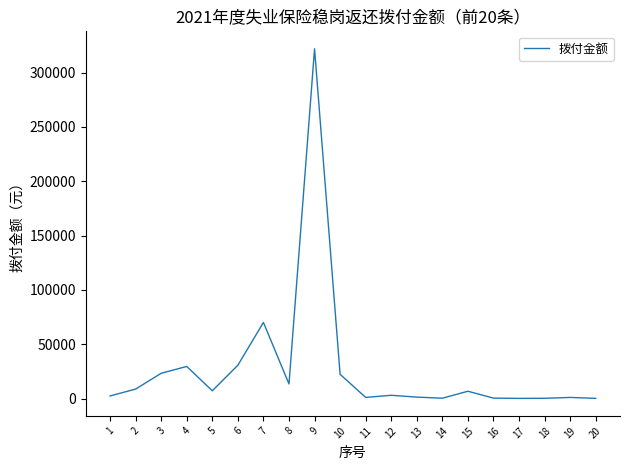

The chart shows a value of 23243.3 at 3. True or false?

True